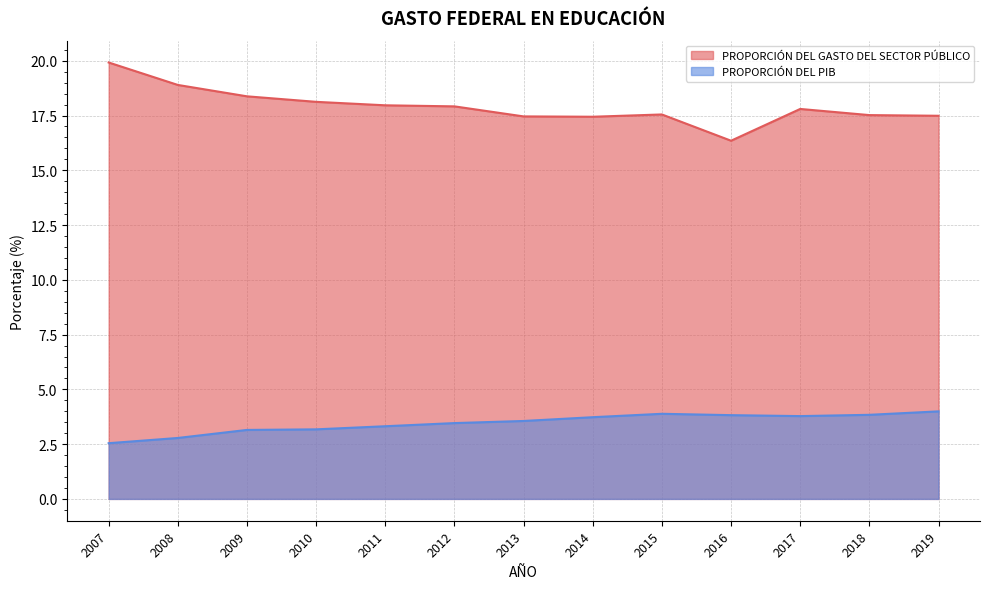

Reading right to left, extract all data points from this chart.

PROPORCIÓN DEL GASTO DEL SECTOR PÚBLICO: 2019=17.5	2018=17.5	2017=17.8	2016=16.3	2015=17.5	2014=17.4	2013=17.5	2012=17.9	2011=18.0	2010=18.1	2009=18.4	2008=18.9	2007=19.9
PROPORCIÓN DEL PIB: 2019=4.0	2018=3.8	2017=3.8	2016=3.8	2015=3.9	2014=3.7	2013=3.6	2012=3.5	2011=3.3	2010=3.2	2009=3.1	2008=2.8	2007=2.5